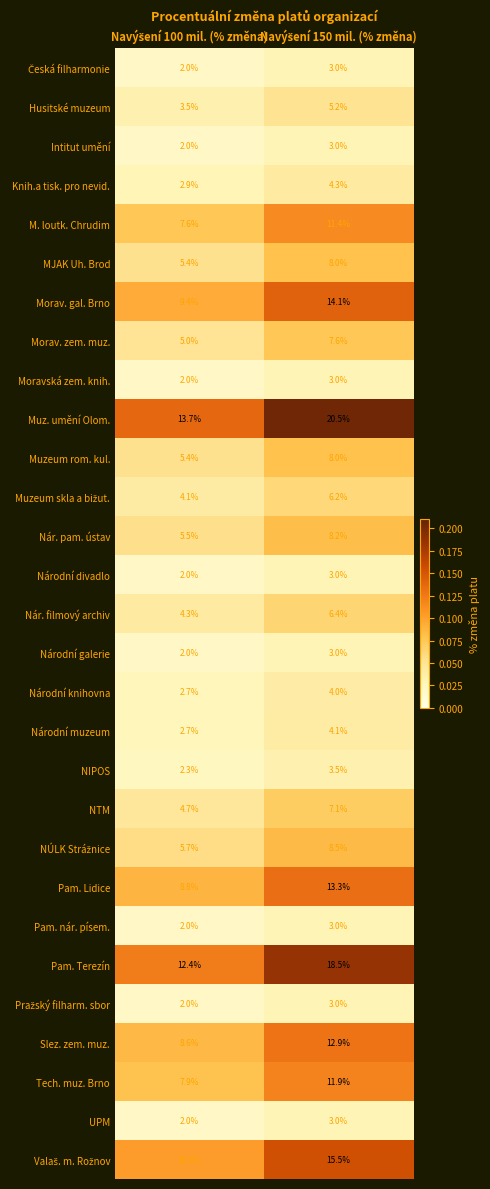

Which series has the widest spread of values?

Muz. umění Olom.